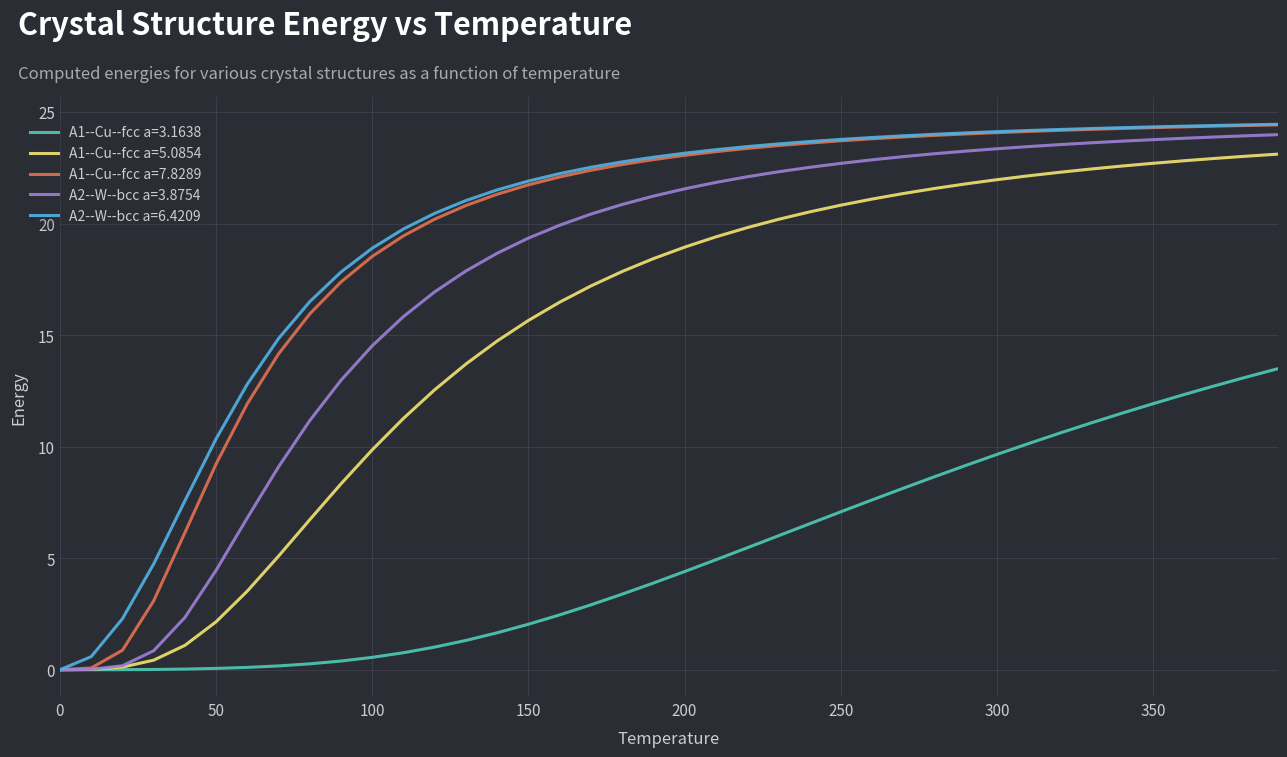

Does the chart have visible grid lines?

Yes